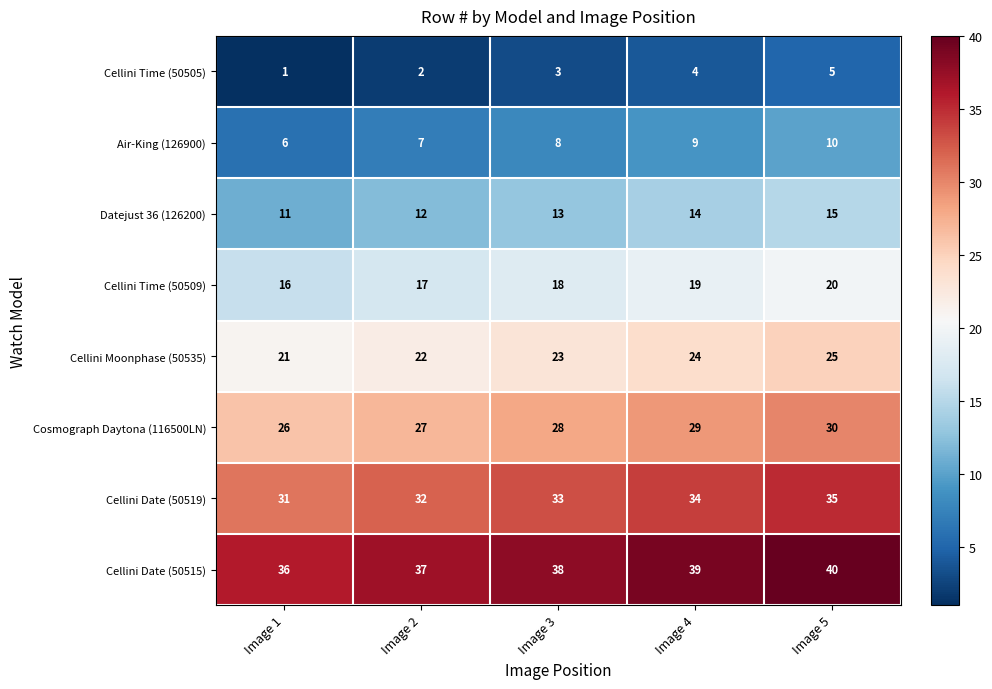

What is the difference between the highest and lowest values at Image 4?

35